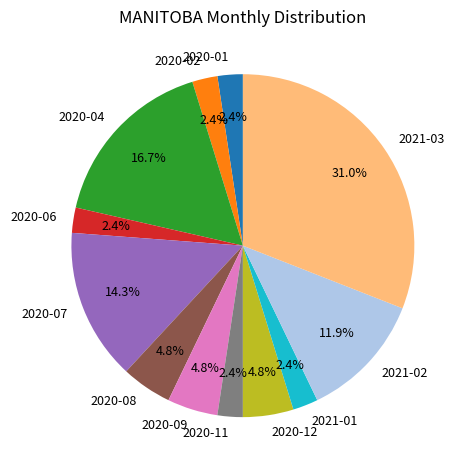

Which category has the biggest portion of the pie?

2021-03